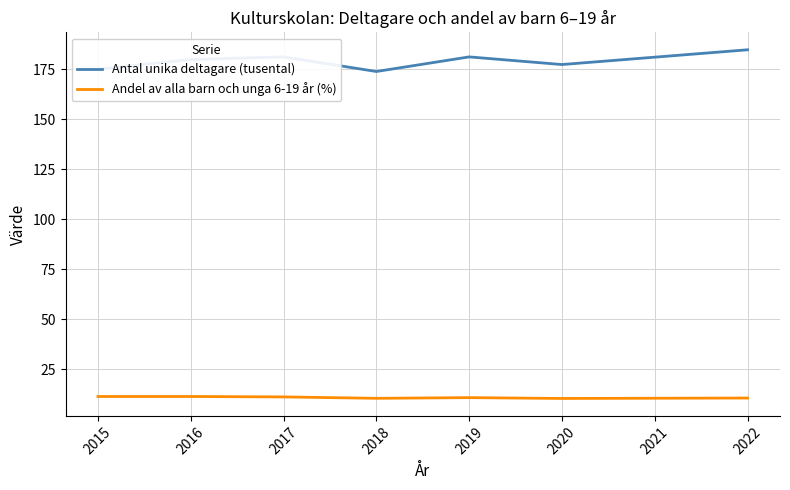

Is the value of Andel av alla barn och unga 6-19 år (%) at 2021 greater than the value of Antal unika deltagare (tusental) at 2019?

No